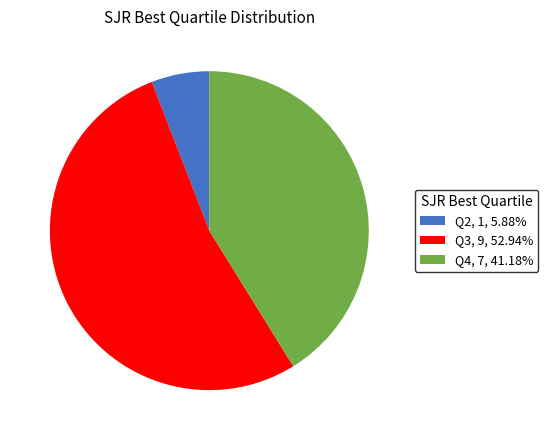

What is the ratio of the value at Q3 to the value at Q2?

9.0